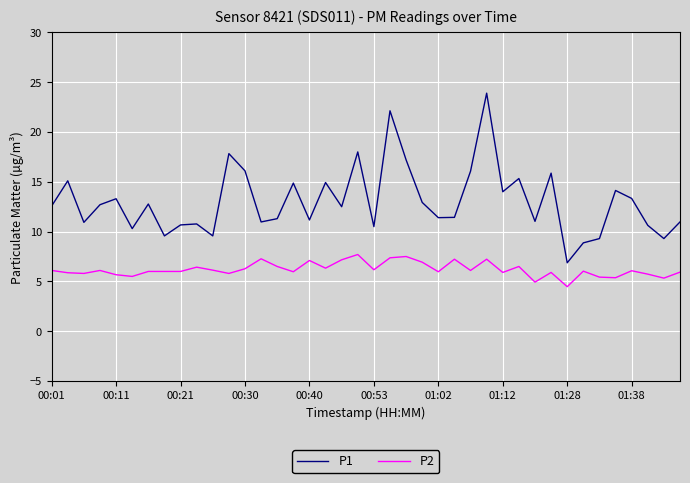

What is the average value of the P1 series?

13.0